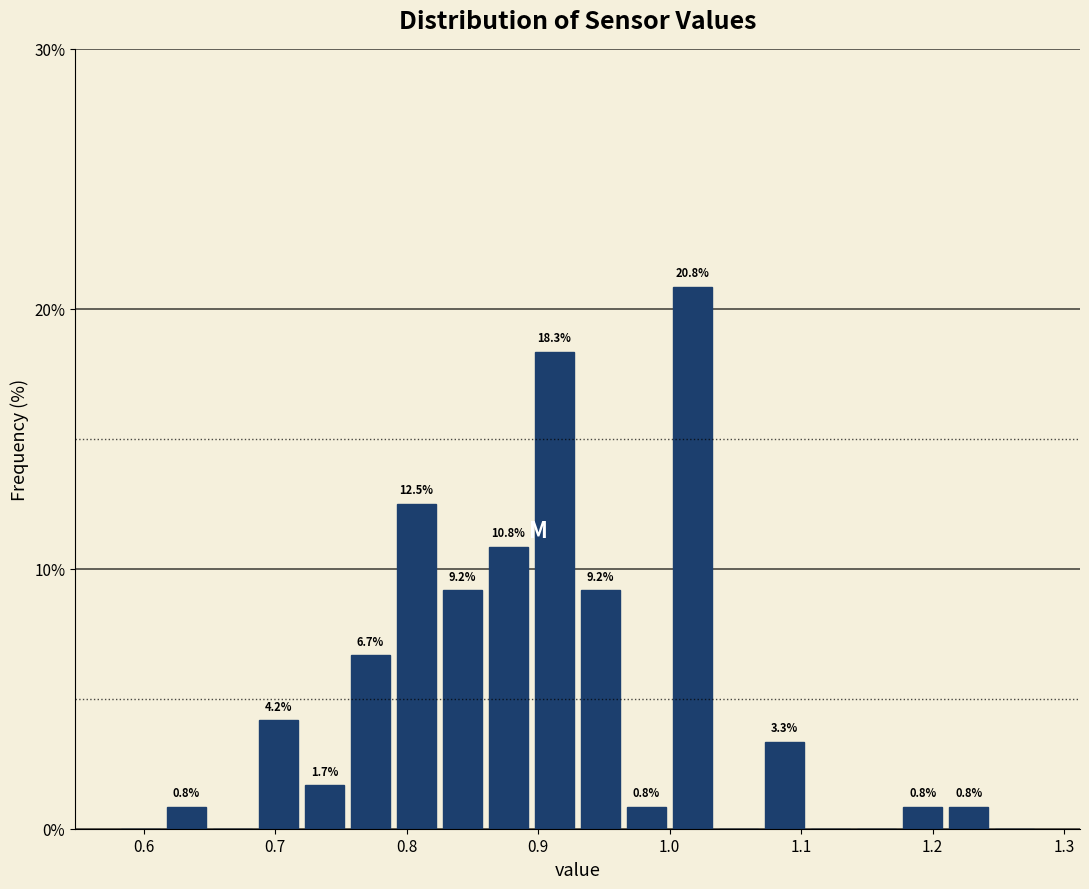

Read against the x-axis, roughly where is the centre of the tallest bar?

1.02